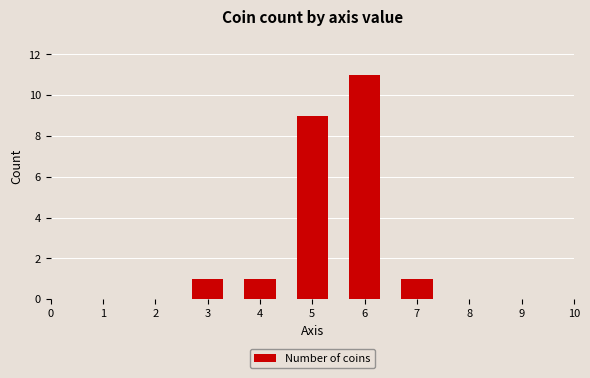

Count the values in the range 1 to 9.

4